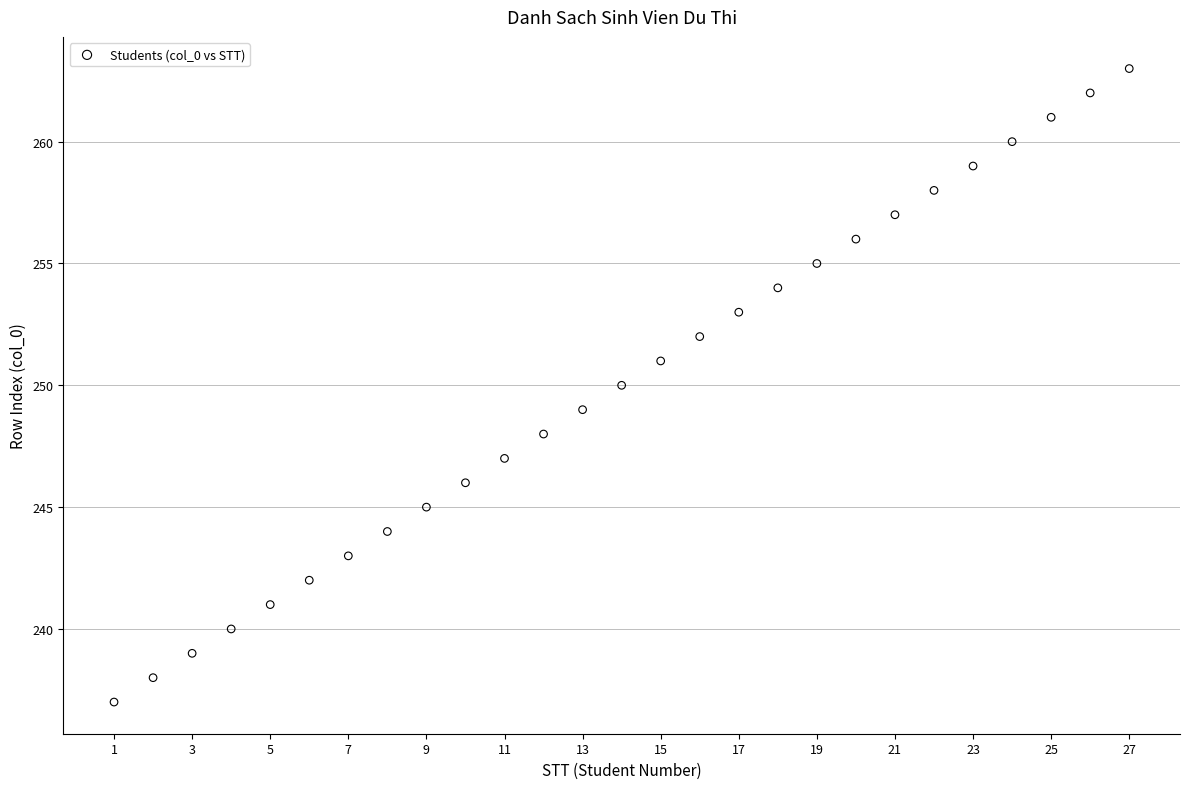

What is the range of Y values (max minus min)?

26